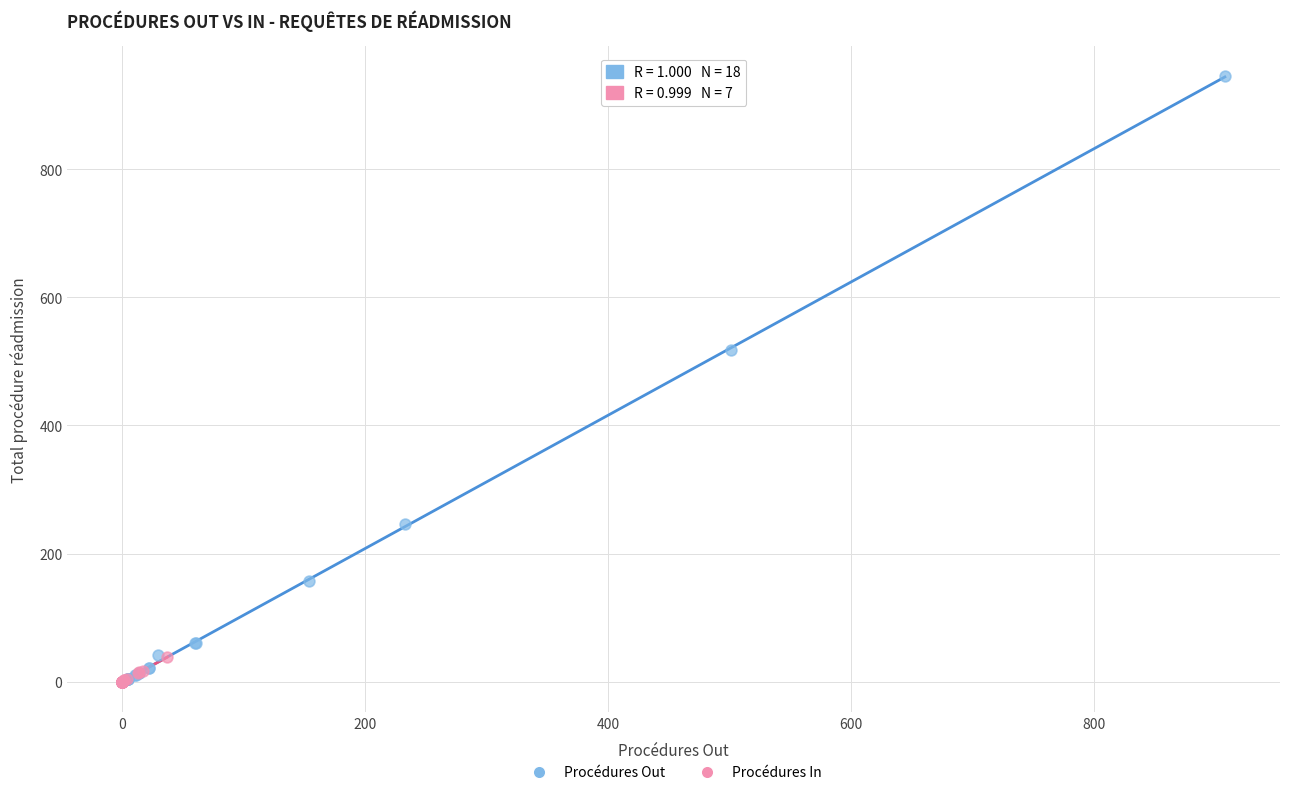

Which series reaches the maximum Y coordinate?

Procédures Out